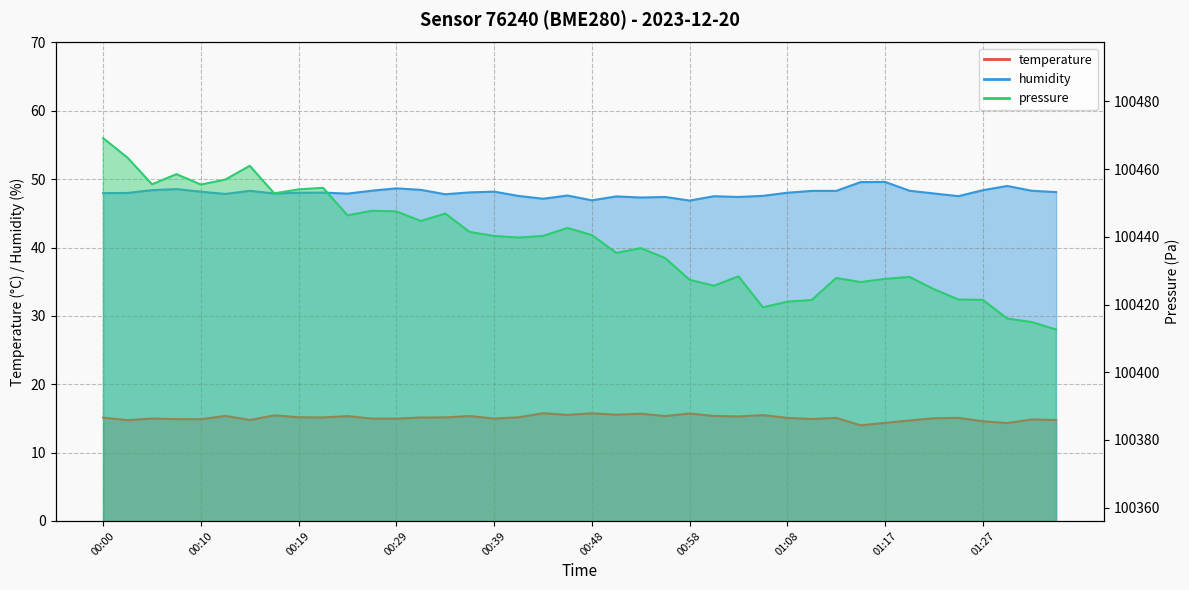

The value of humidity at 01:22 is 47.9. True or false?

True